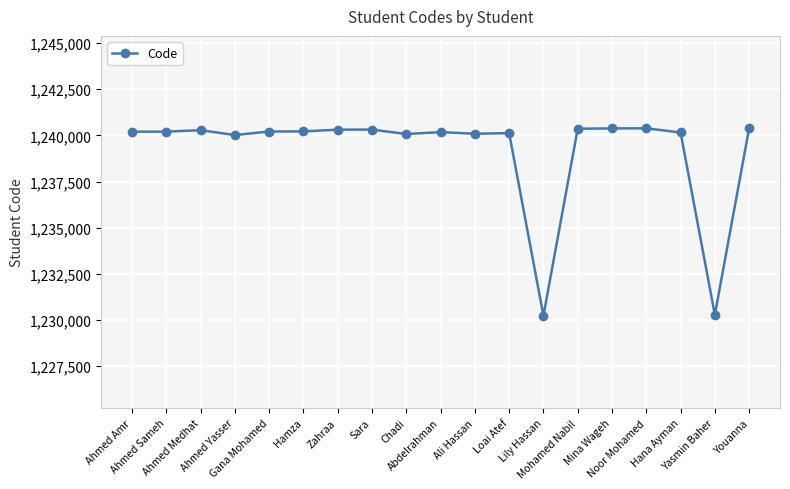

What is the smallest value displayed?

1230235